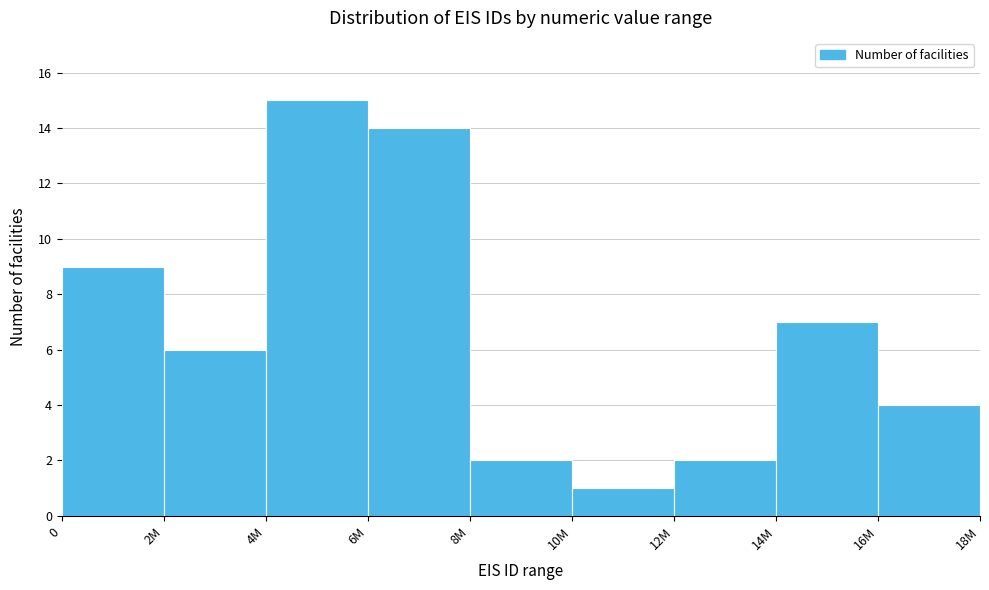

Reading left to right, extract all data points from this chart.

0=9	2M=6	4M=15	6M=14	8M=2	10M=1	12M=2	14M=7	16M=4